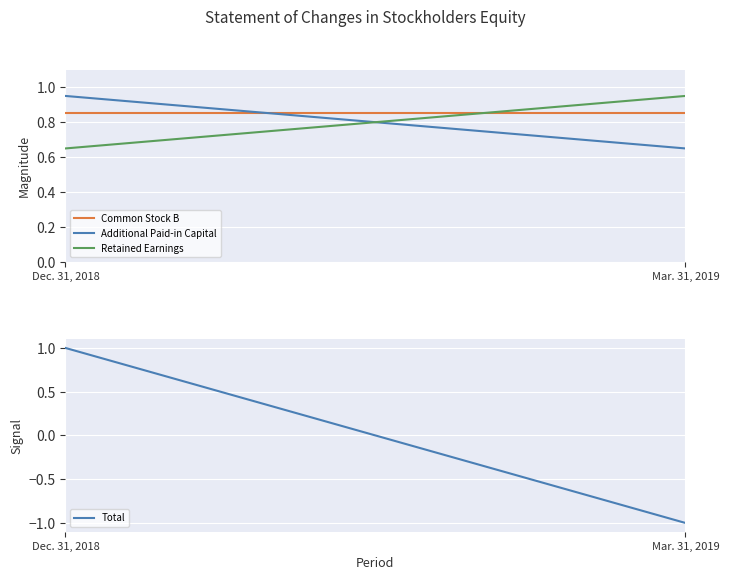

Rank the series by their maximum value, from highest to lowest.

Total, Additional Paid-in Capital, Retained Earnings, Common Stock B